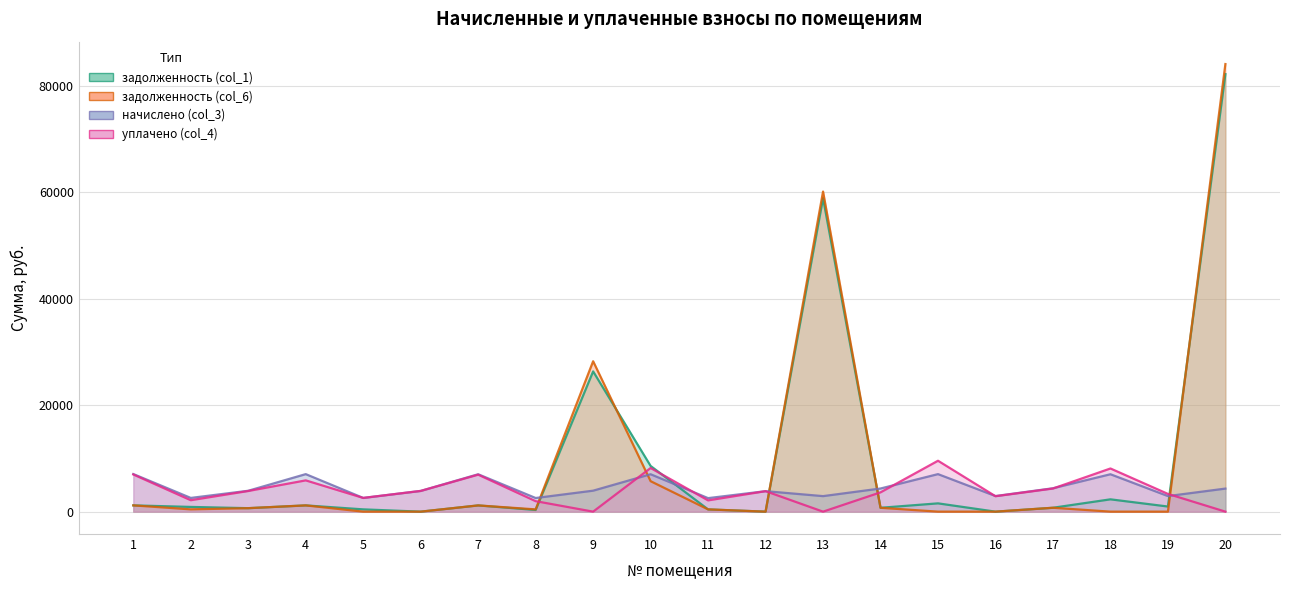

Reading left to right, extract all data points from this chart.

задолженность (col_1): 1=1177.8	2=888.4	3=654.3	4=1175.2	5=429.8	6=0.0	7=1171.4	8=315.3	9=26355.3	10=8590.2	11=423.4	12=0.0	13=58890.4	14=724.9	15=1558.2	16=0.0	17=731.8	18=2314.1	19=962.6	20=82224.8
задолженность (col_6): 1=1177.8	2=429.8	3=654.3	4=1175.2	5=0.0	6=0.0	7=1171.4	8=427.1	9=28262.1	10=5724.4	11=423.4	12=0.0	13=60149.2	14=724.9	15=0.0	16=0.0	17=732.6	18=0.0	19=0.0	20=84109.1
начислено (col_3): 1=7066.7	2=2578.9	3=3926.0	4=7051.4	5=2578.9	6=3895.2	7=7028.3	8=2563.4	9=3941.4	10=7028.3	11=2540.3	12=3849.0	13=2917.6	14=4349.4	15=7051.4	16=2932.9	17=4395.5	18=7028.3	19=2925.2	20=4334.0
уплачено (col_4): 1=6986.9	2=2149.4	3=3881.6	4=5876.1	5=2578.9	6=3895.2	7=6948.9	8=1970.0	9=0.0	10=8201.5	11=2116.9	12=3849.5	13=0.0	14=3624.5	15=9565.5	16=2900.0	17=4345.9	18=8112.2	19=3334.2	20=0.0